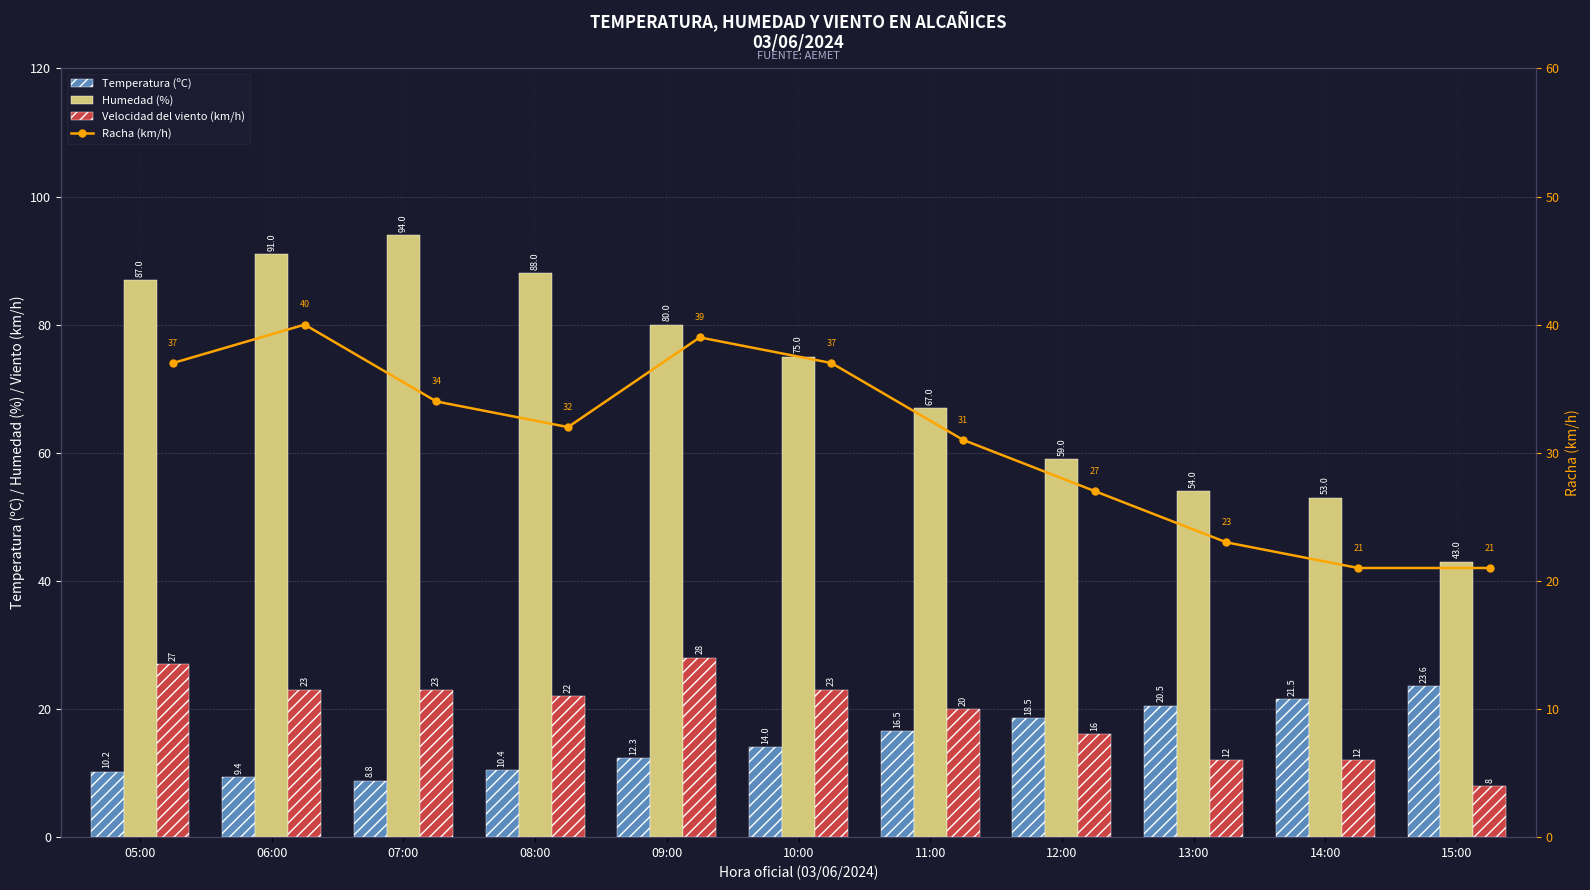

What value does the Humedad (%) series have at 13:00?

54.0